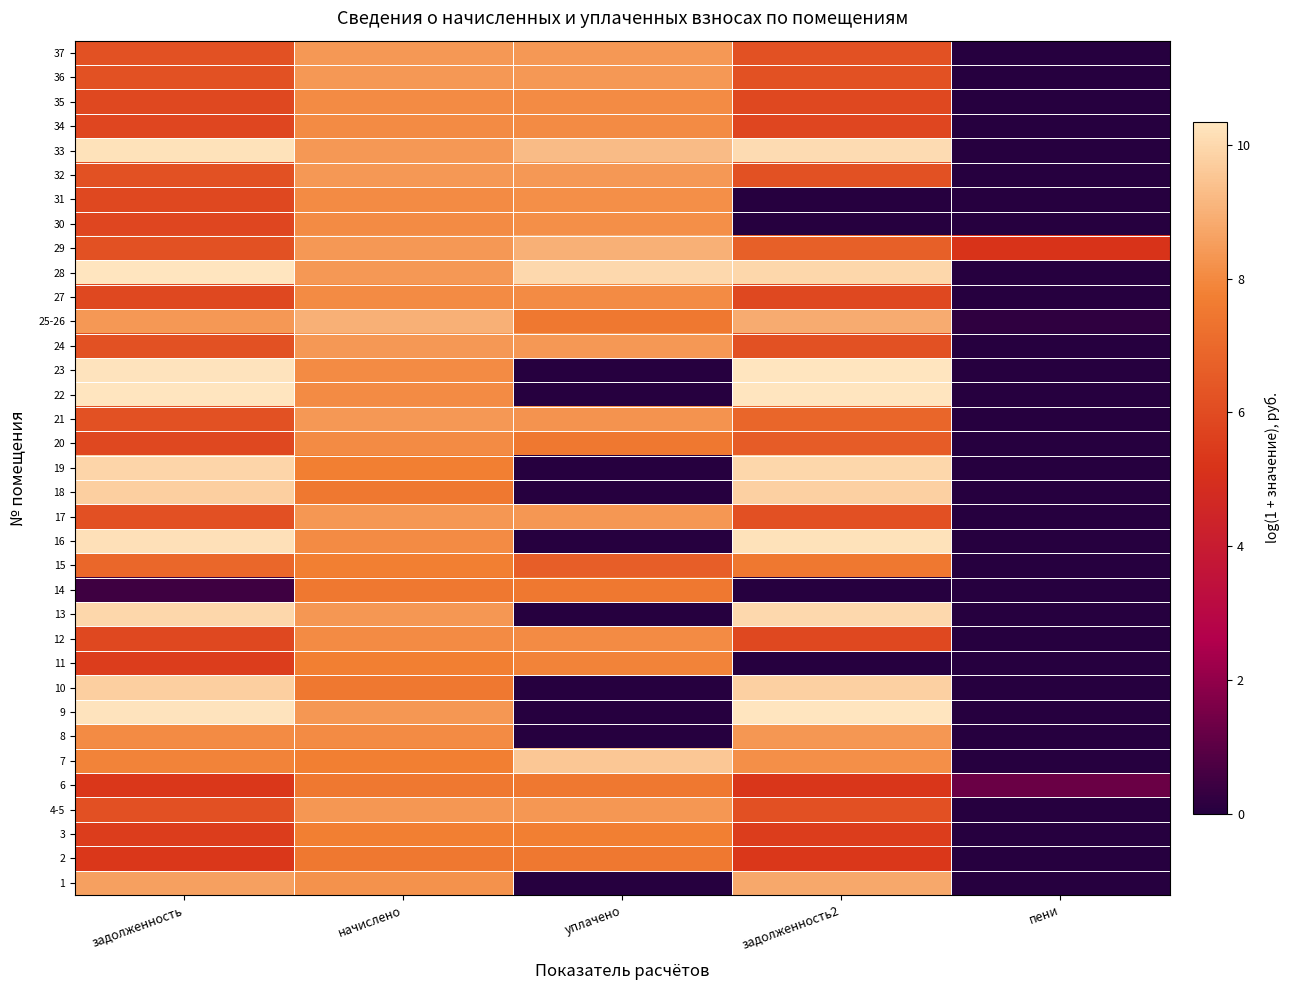

How many data points does each series have?

5